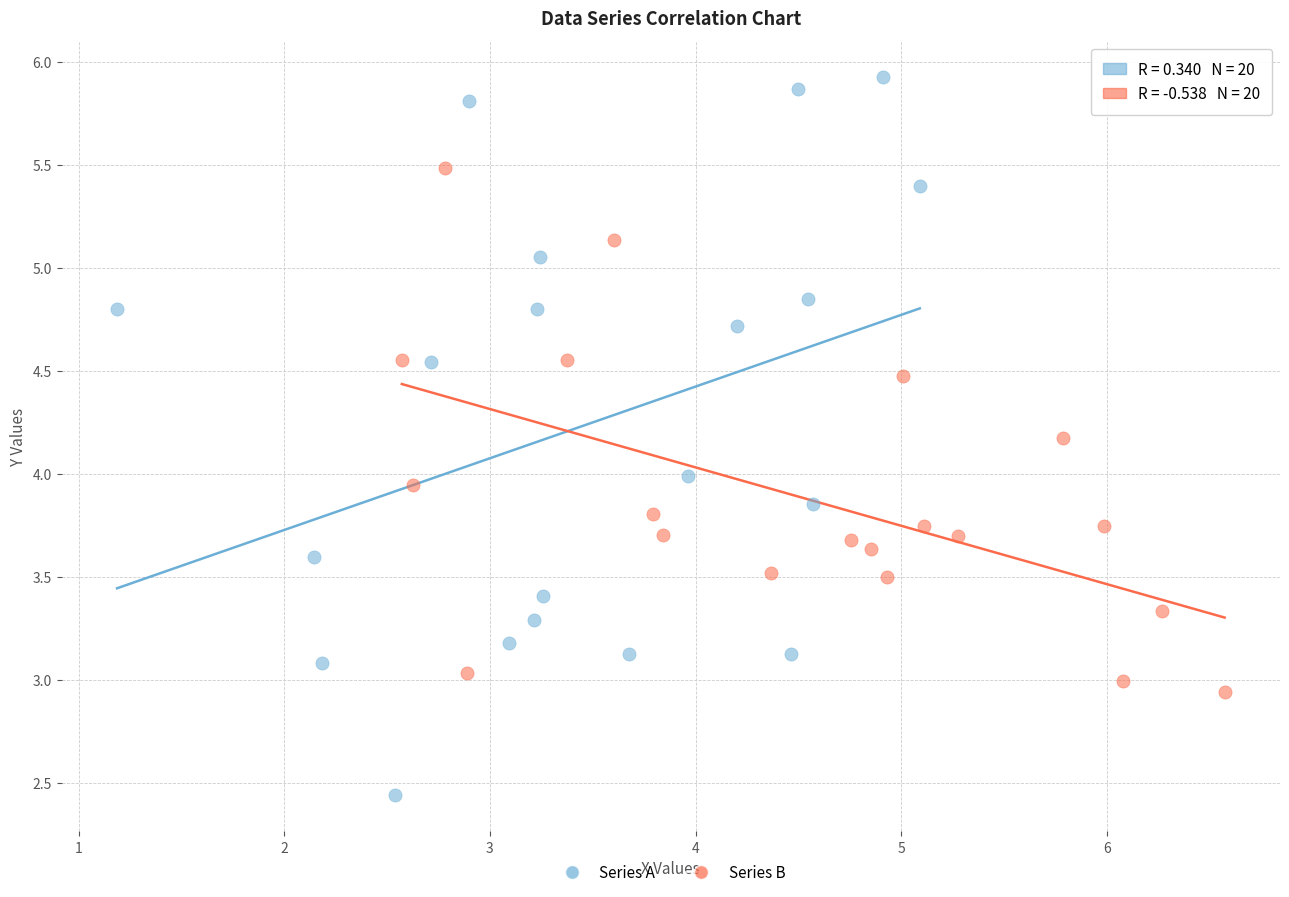

Which series has the largest Y range (max minus min)?

Series A